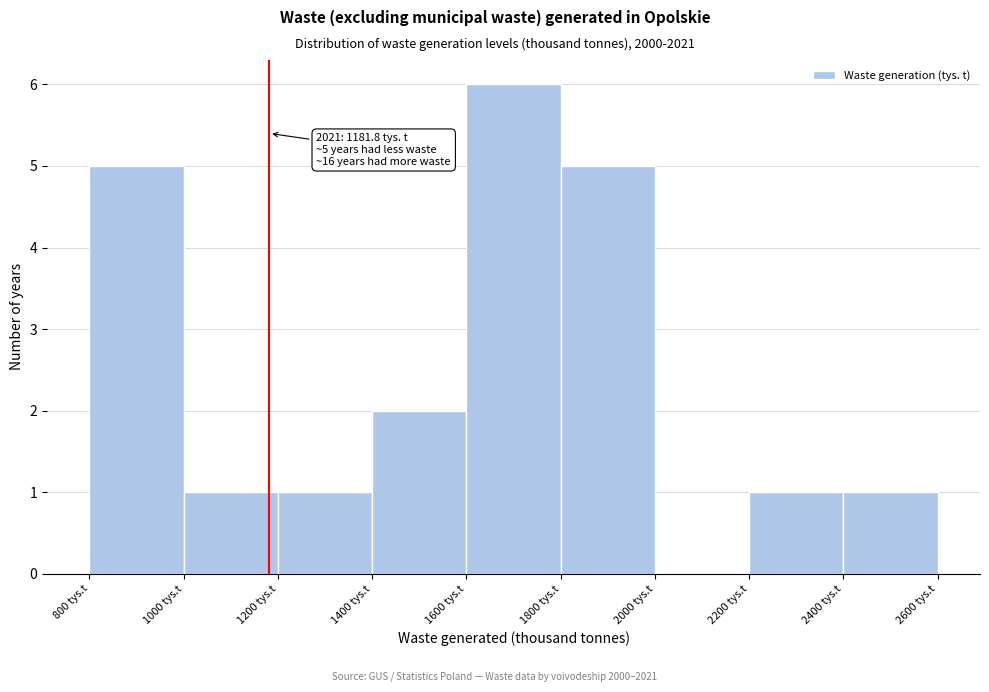

Over which range of the x-axis is the bar tallest?

1600 to 1800